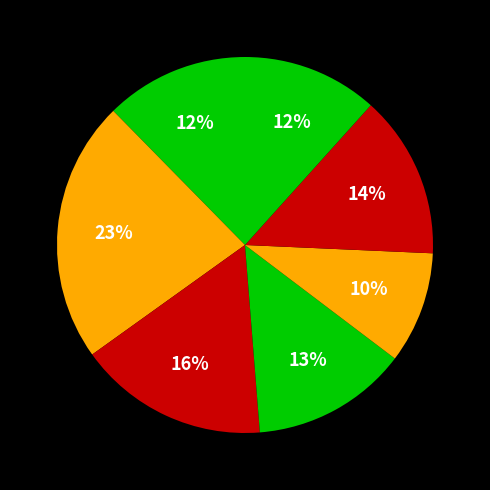

How many slices are in this pie chart?

7